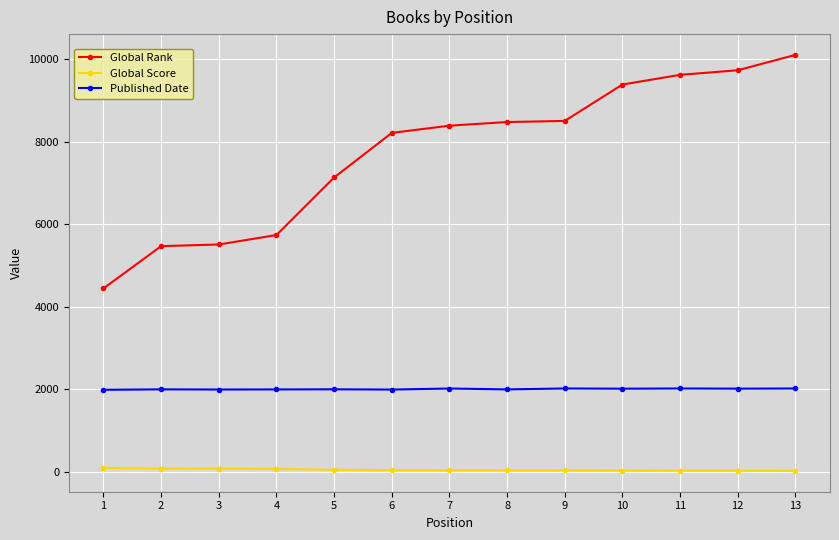

Rank the series by their maximum value, from lowest to highest.

Global Score, Published Date, Global Rank